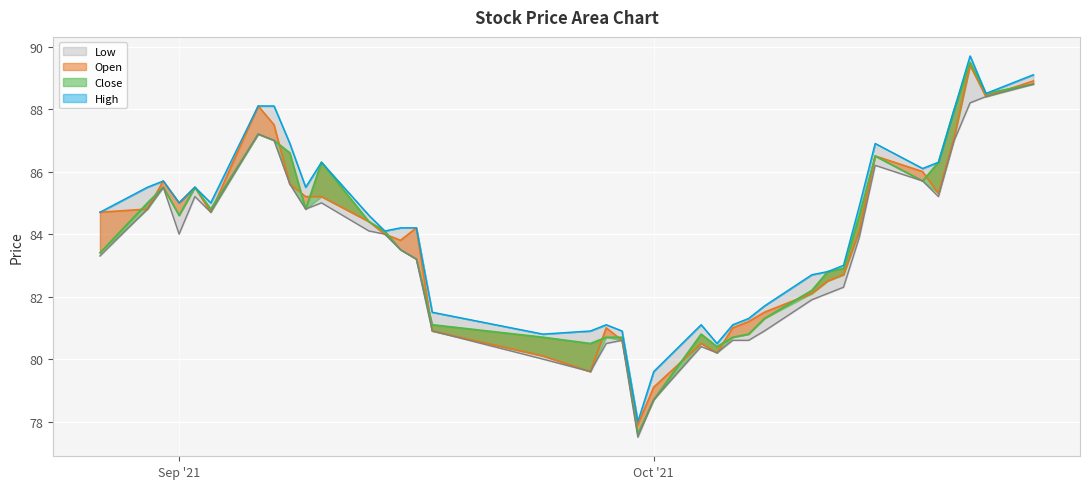

At how many categories does at least one series exceed 86?

11